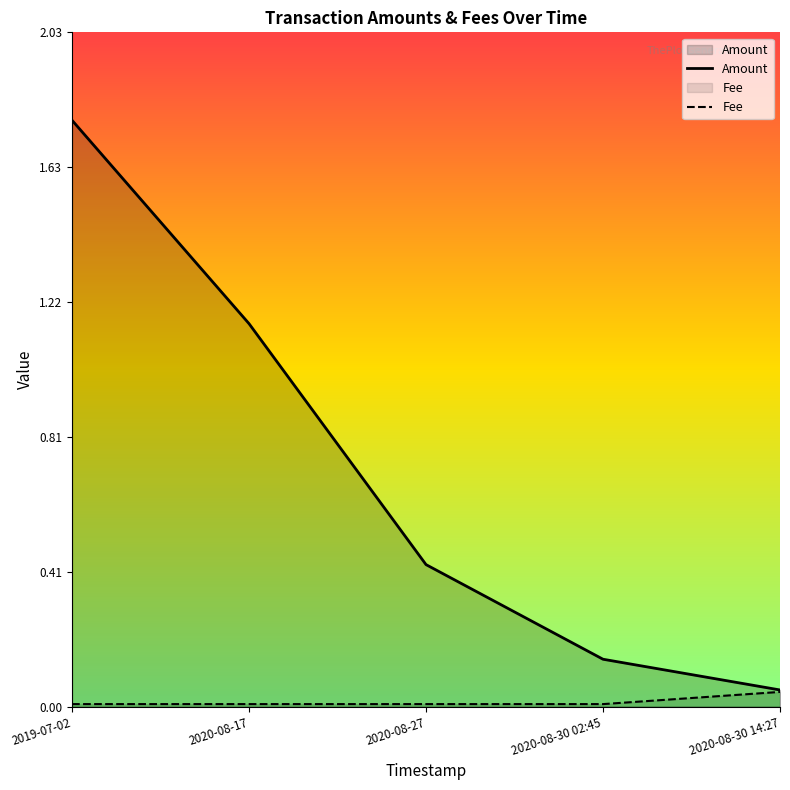

True or false: Fee and Amount intersect in this chart.

False